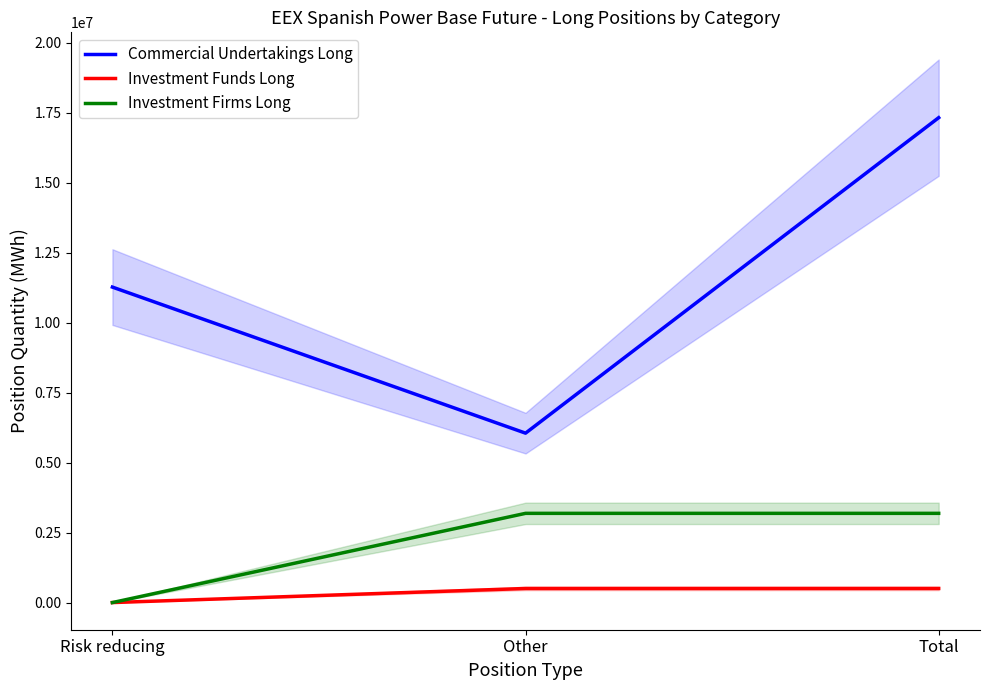

Which has a higher value, Risk reducing or Other?

Risk reducing